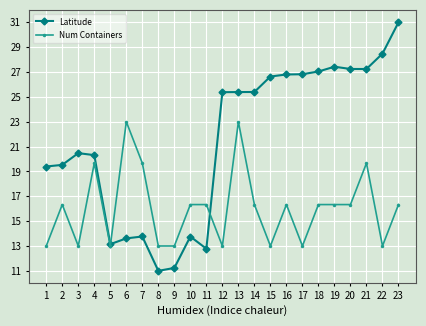

How many data points in Num Containers are less than 16?

9